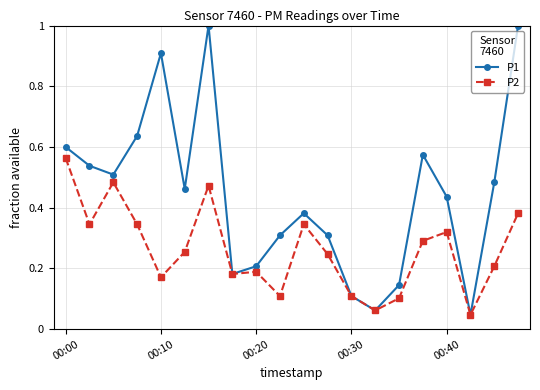

True or false: P2 has more than 2 points higher than both neighbors.

True